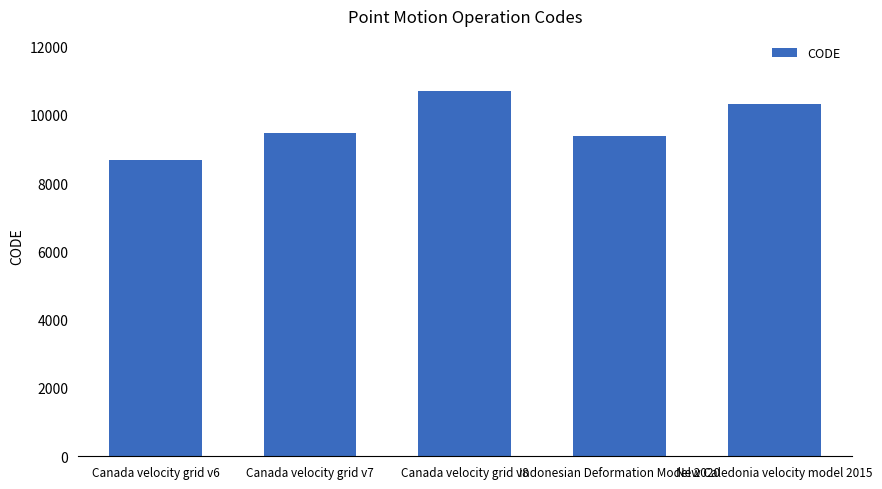

Which label corresponds to the largest value in the chart?

Canada velocity grid v8